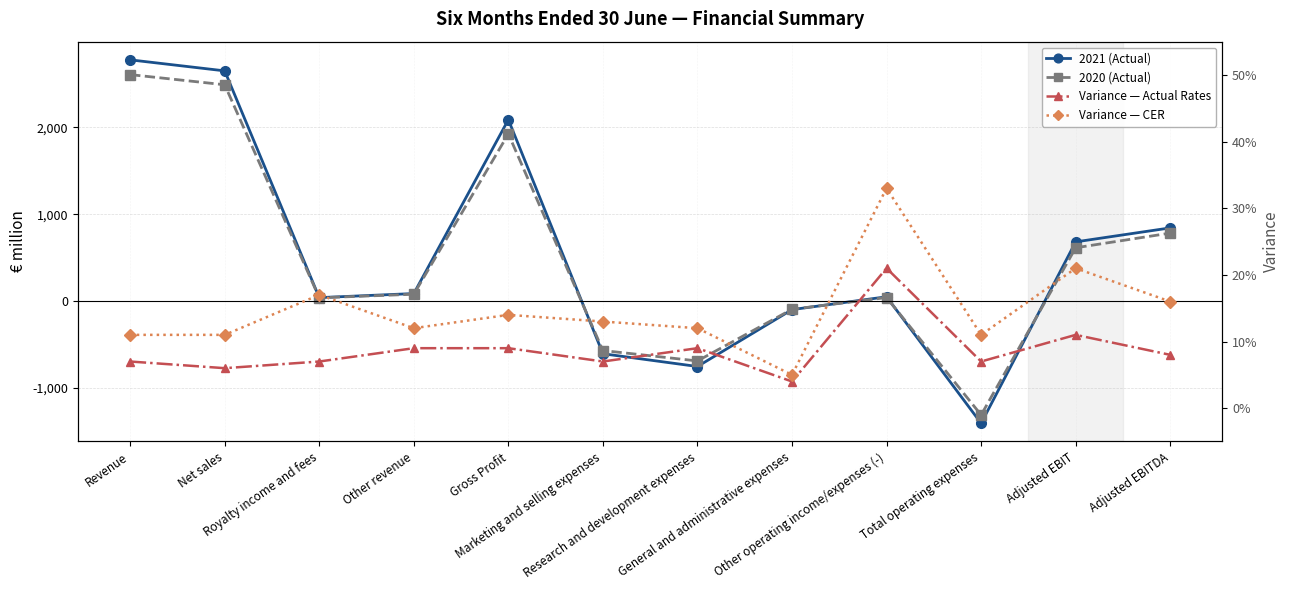

Does the chart have visible grid lines?

Yes